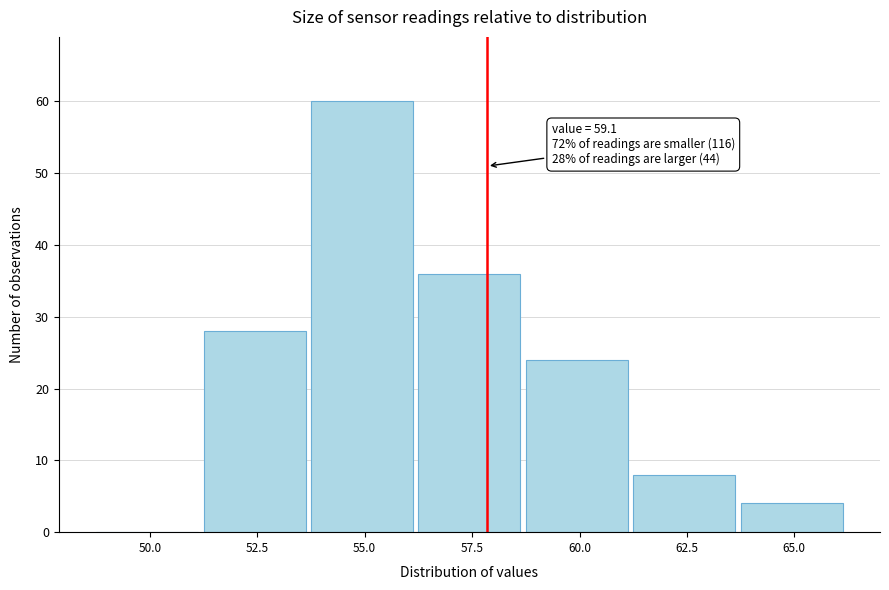

Reading left to right, list all the values displayed in this chart.

50.0=0	52.5=28	55.0=60	57.5=36	60.0=24	62.5=8	65.0=4